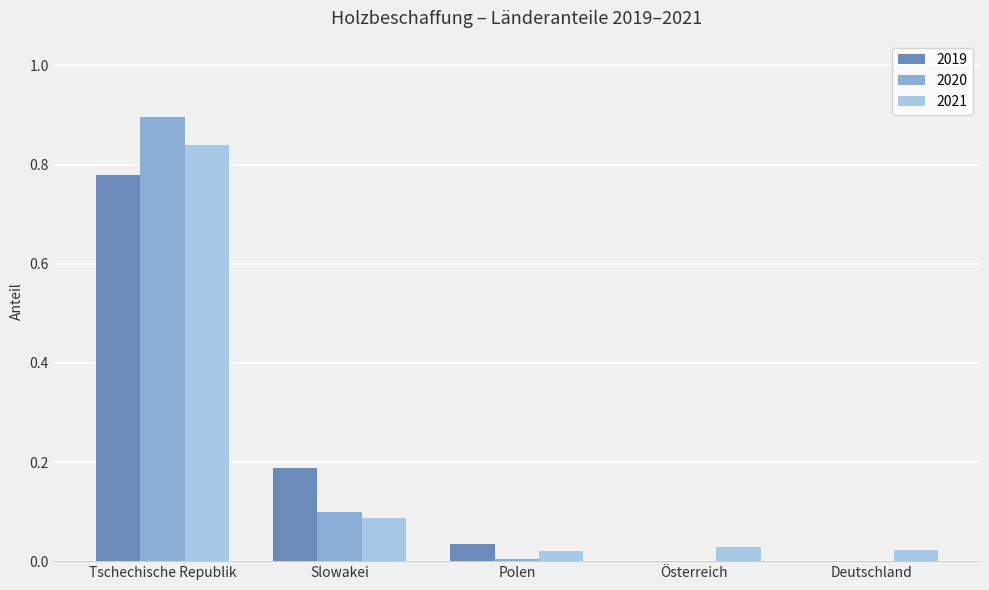

At which category is the sum across all series the highest?

Tschechische Republik